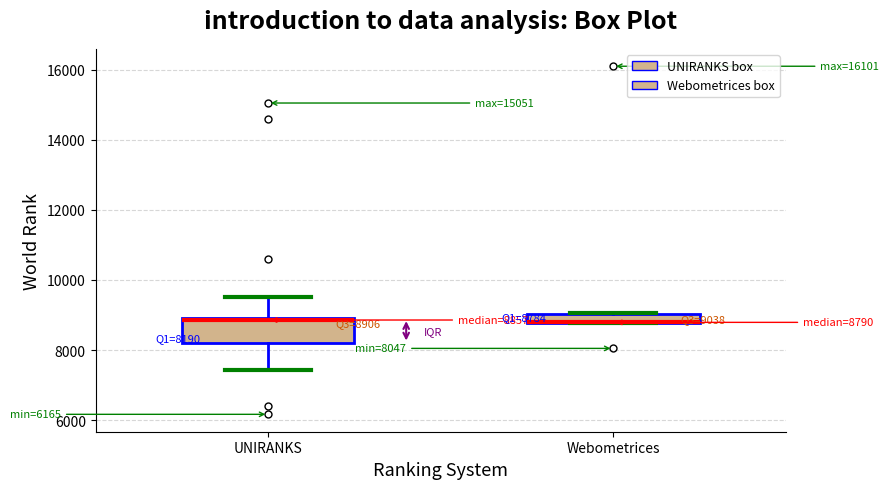

Comparing the boxes themselves (not the whiskers), which one is the tallest?

UNIRANKS